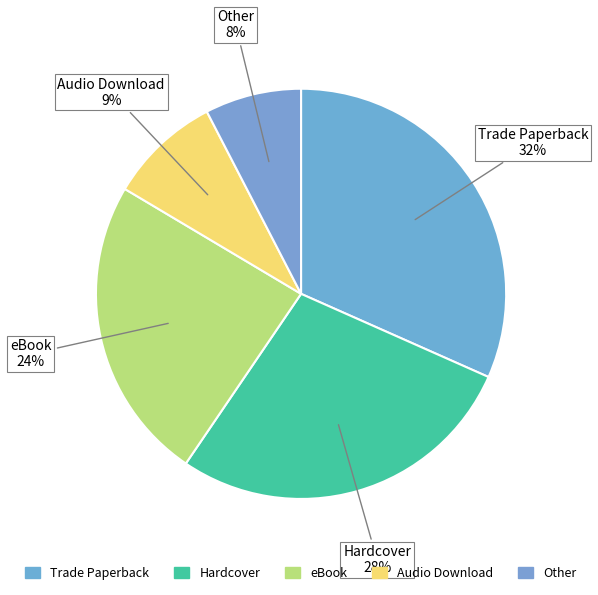

How many segments does this pie chart have?

5